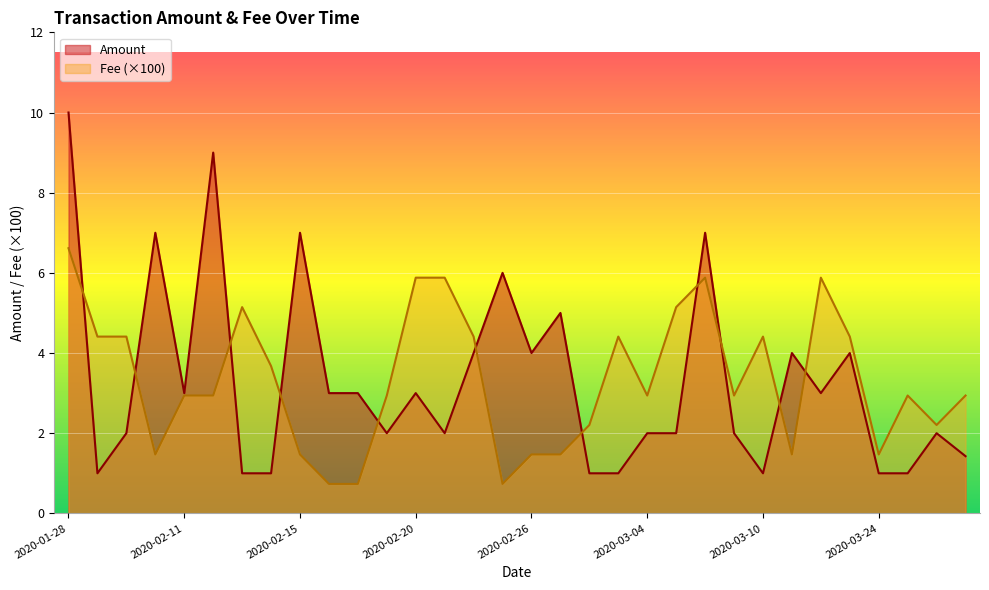

Rank the series by their maximum value, from lowest to highest.

Fee (×100), Amount